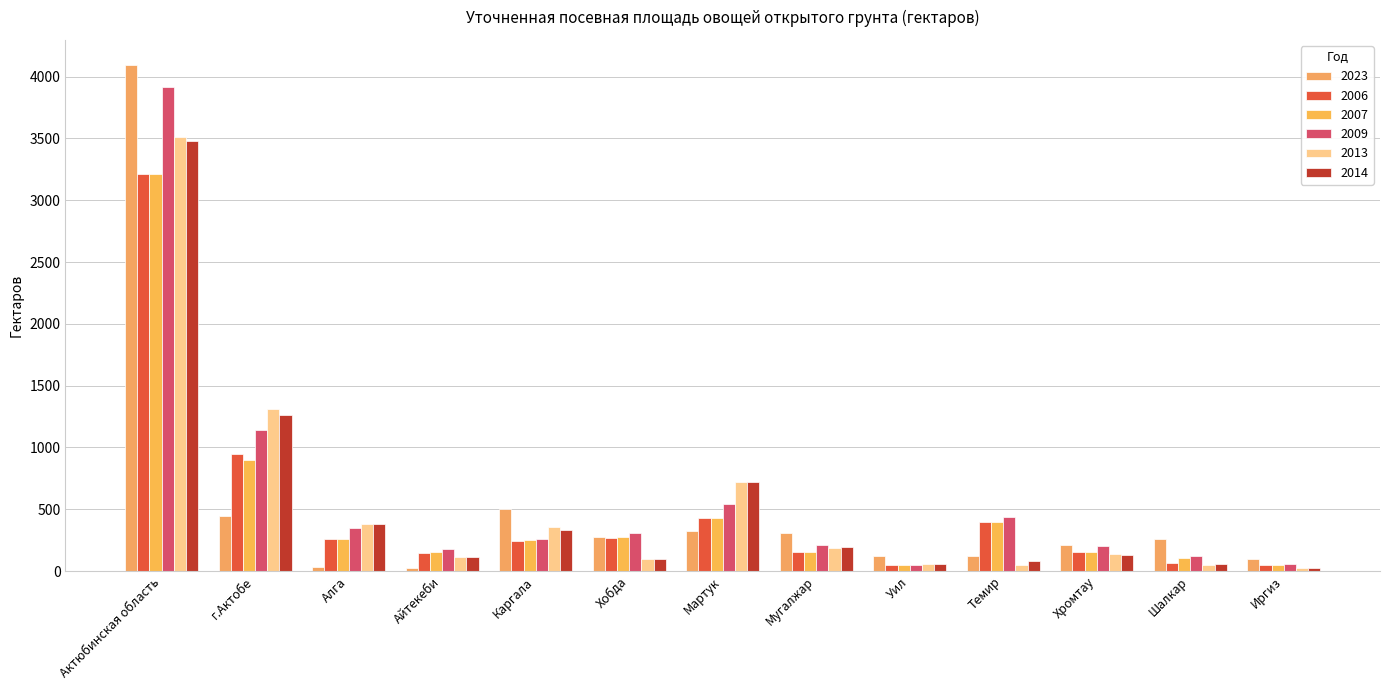

At how many categories does at least one series exceed 2873?

1